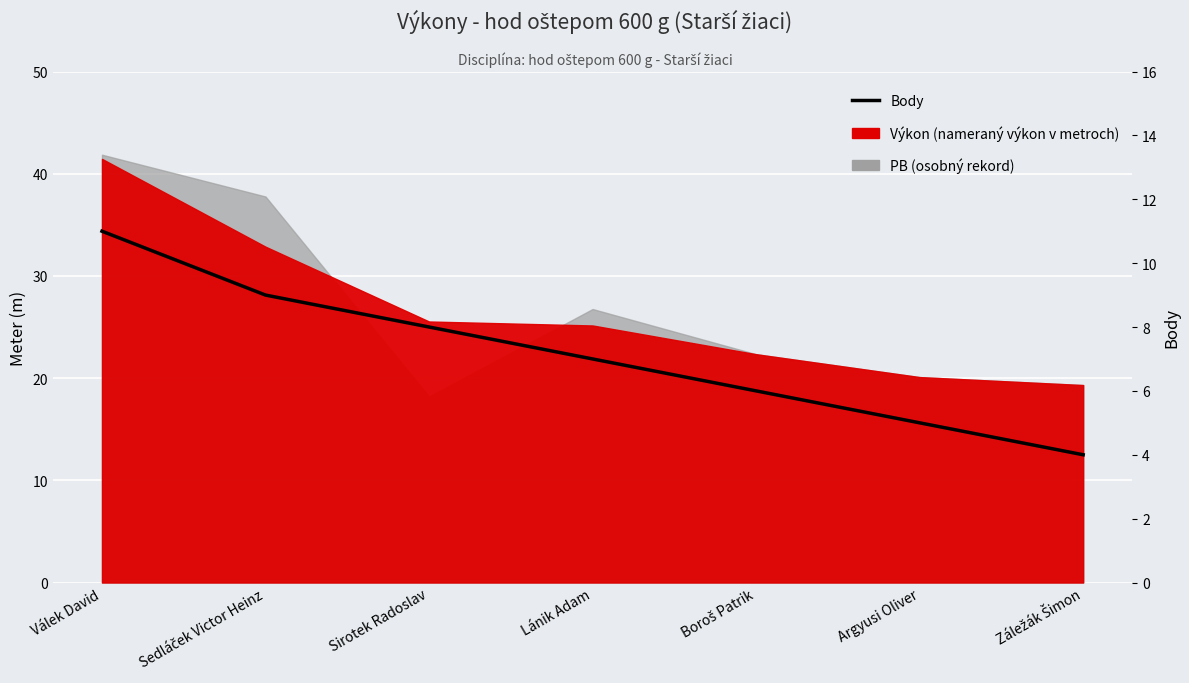

At which category does the chart reach its peak across all series?

Válek David